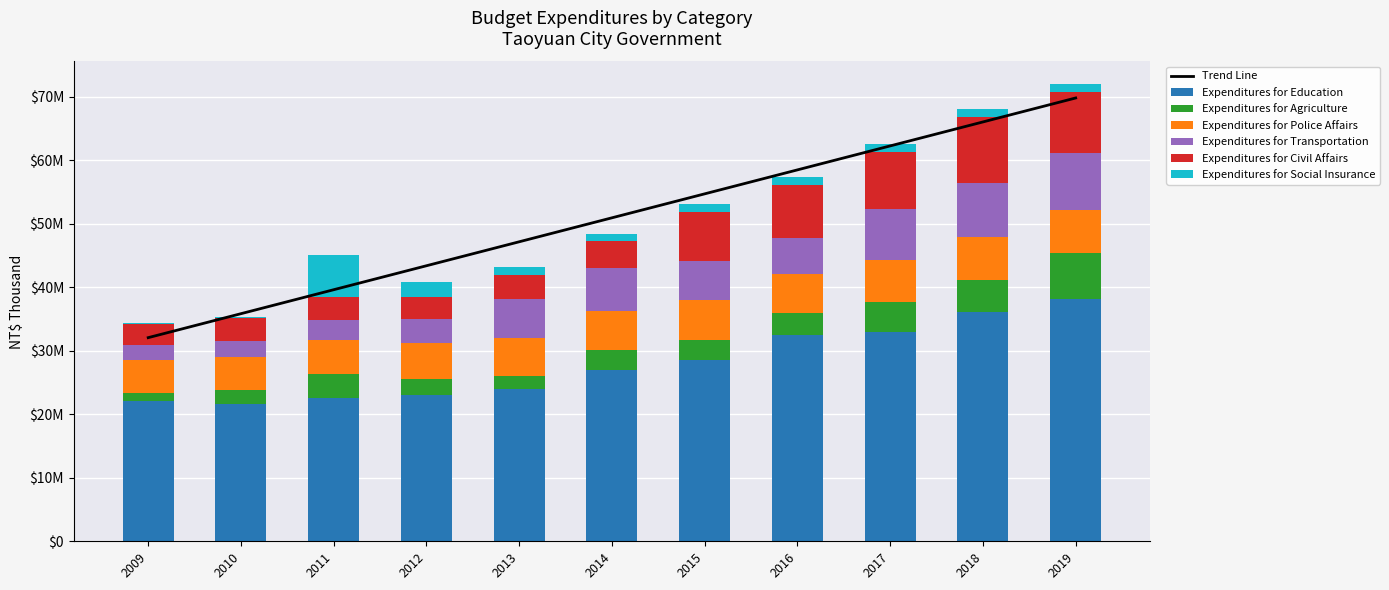

Count the number of categories in the chart.

11